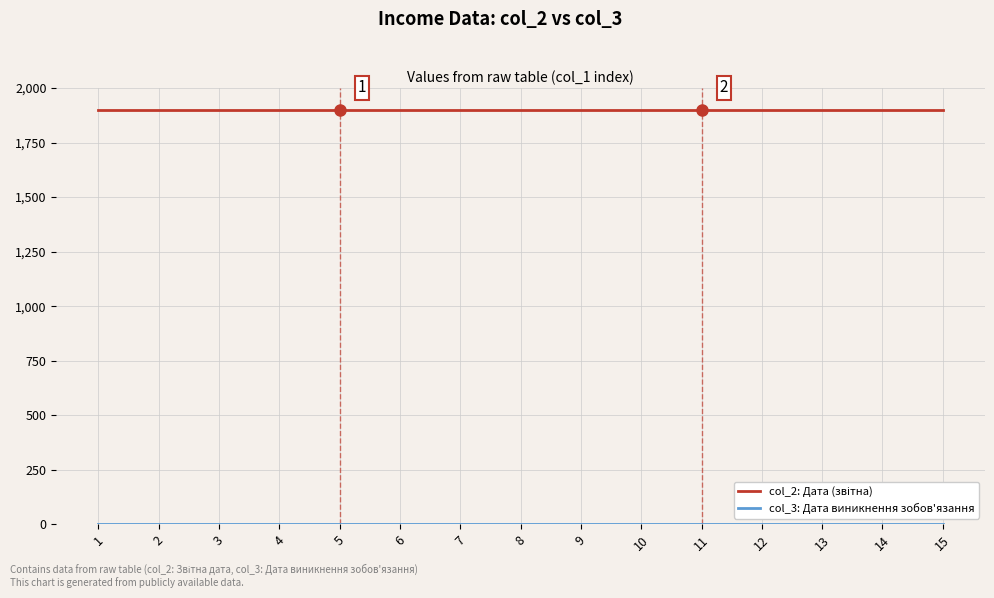

What is the maximum value shown in the chart?

1900